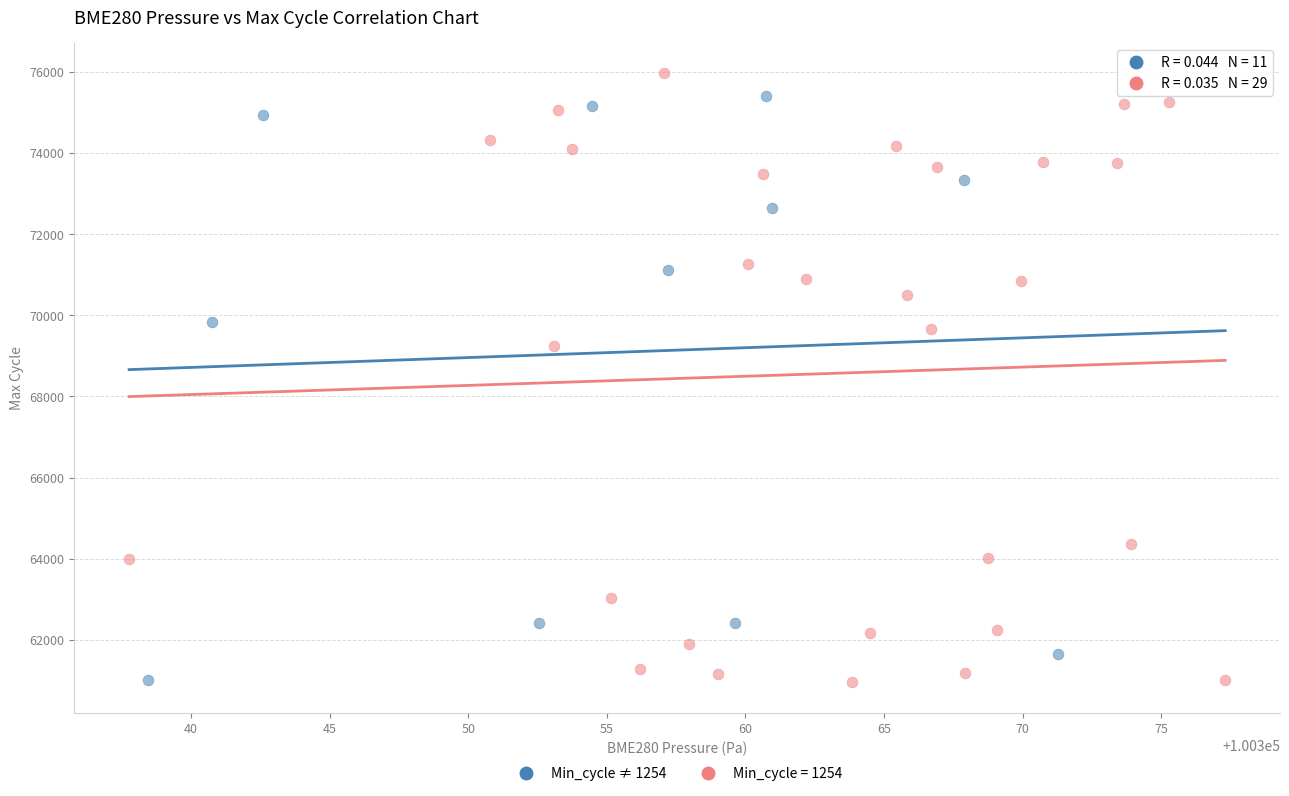

Which series has the largest Y range (max minus min)?

Min_cycle = 1254